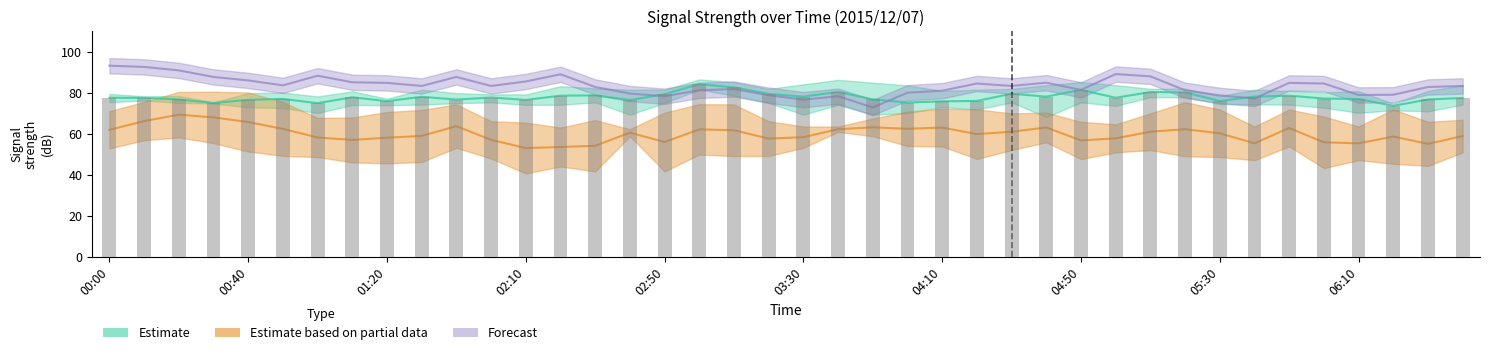

Reading right to left, extract all data points from this chart.

5.515: 83.3	82.8	79.0	78.9	84.5	84.8	77.2	78.7	81.2	88.0	89.1	81.4	84.9	83.3	84.5	81.0	80.0	72.8	78.3	76.6	78.8	81.8	81.2	78.3	79.6	82.8	89.0	85.5	83.3	87.7	83.3	84.8	85.1	88.3	83.6	86.0	87.7	90.9	92.6	93.2
4.915: 74.4	80.9	74.7	79.8	80.2	80.6	78.5	74.5	77.8	77.8	75.3	75.3	83.7	75.3	74.7	73.0	72.0	76.1	80.9	80.8	81.5	78.6	84.5	81.5	78.5	78.6	74.1	76.1	78.5	79.8	78.3	73.9	74.0	70.1	78.3	79.8	74.7	75.1	76.2	75.4
7.165: 66.8	65.8	71.9	63.5	68.4	71.8	63.5	71.8	75.4	69.9	64.6	65.8	70.3	69.9	71.9	72.2	70.8	67.4	63.5	63.5	66.1	74.3	74.4	70.3	62.2	66.6	63.0	65.4	66.1	74.3	71.6	70.6	67.9	67.7	75.5	80.1	80.5	80.4	75.5	71.0
5.065: 83.7	78.3	74.7	80.8	78.6	80.9	81.5	78.4	82.0	81.9	83.7	83.7	82.5	81.9	81.5	80.9	83.6	84.9	86.3	84.1	81.9	84.0	86.5	81.4	81.5	82.2	78.4	79.2	79.2	74.9	81.5	76.7	80.7	78.2	80.1	76.9	74.9	76.6	78.0	79.4
8.965: 50.9	44.3	45.3	47.1	43.2	53.8	47.1	48.6	49.0	52.0	50.9	47.6	55.8	52.0	47.7	53.8	54.0	58.8	60.9	53.1	49.1	49.1	49.8	41.6	58.8	41.6	44.0	40.6	47.9	53.1	46.2	45.5	46.0	48.6	49.2	51.3	55.4	58.2	56.8	52.8
4.315: 74.2	70.9	71.4	70.2	72.7	74.2	74.3	75.0	80.7	81.3	73.6	85.2	68.1	81.3	71.8	73.5	70.0	69.3	74.1	69.3	75.0	85.2	81.5	75.0	69.3	75.3	83.2	74.1	75.3	75.3	74.2	77.1	78.6	76.4	72.5	72.9	75.3	78.4	78.3	77.8